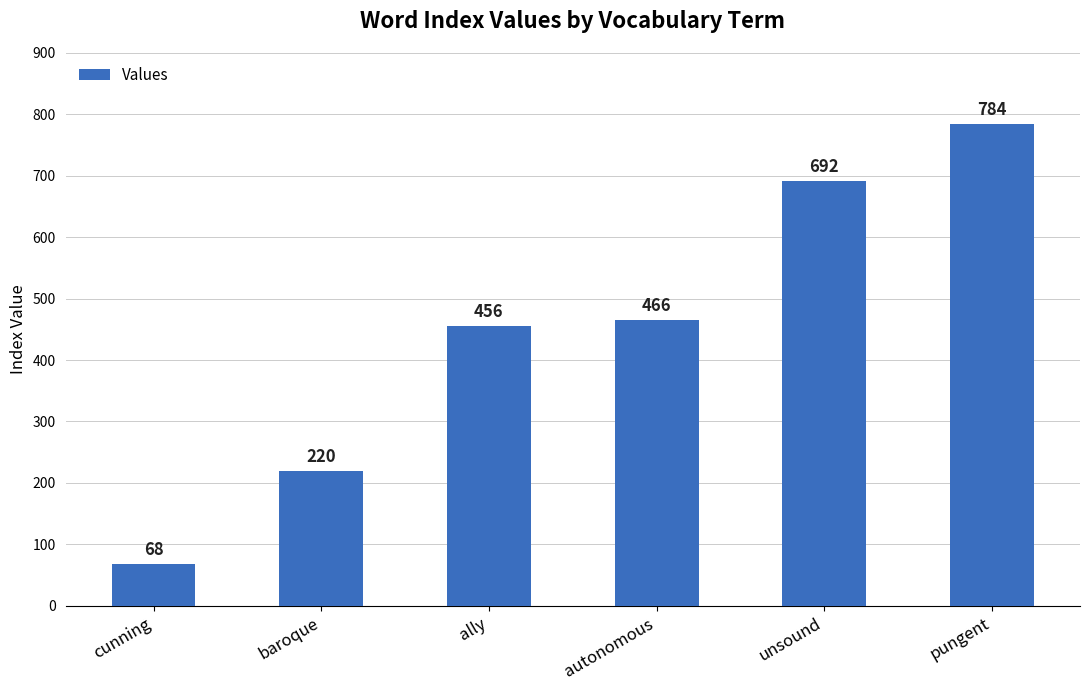

How many data points are less than 466?

3